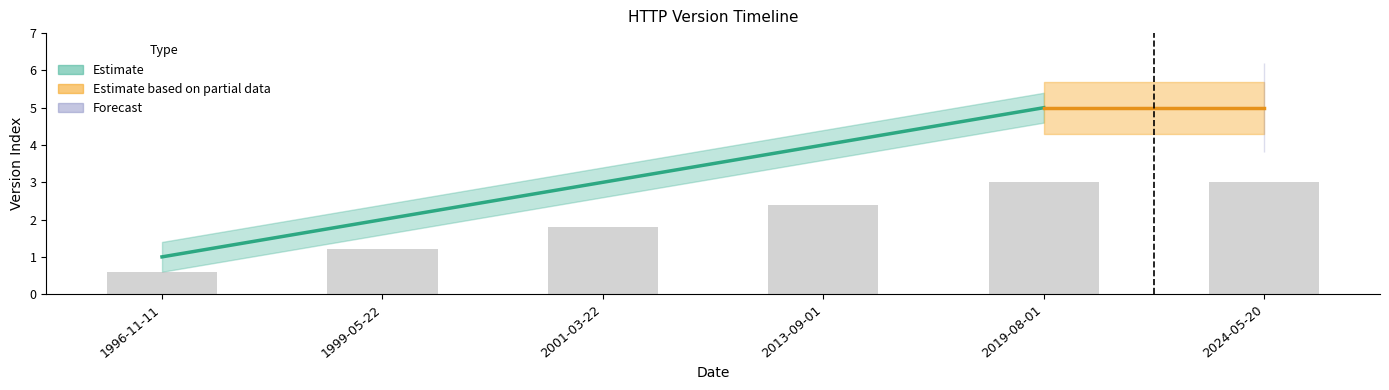

Reading right to left, list all the values displayed in this chart.

2024-05-20=3.0	2019-08-01=3.0	2013-09-01=2.4	2001-03-22=1.8	1999-05-22=1.2	1996-11-11=0.6